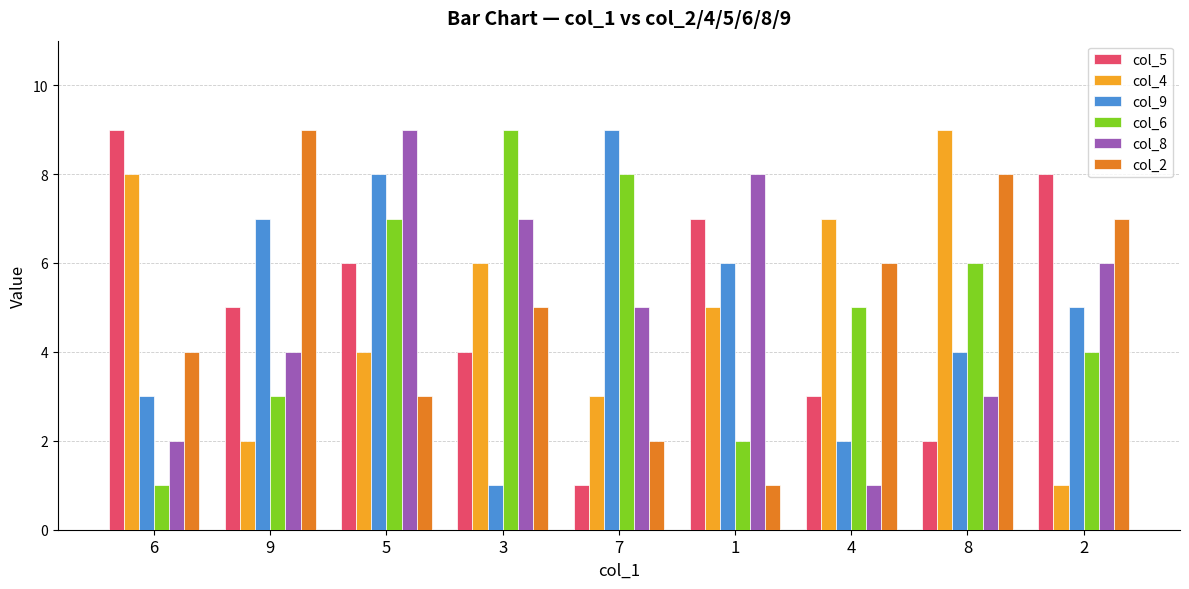

Between 9 and 1, which series saw the biggest shift?

col_2